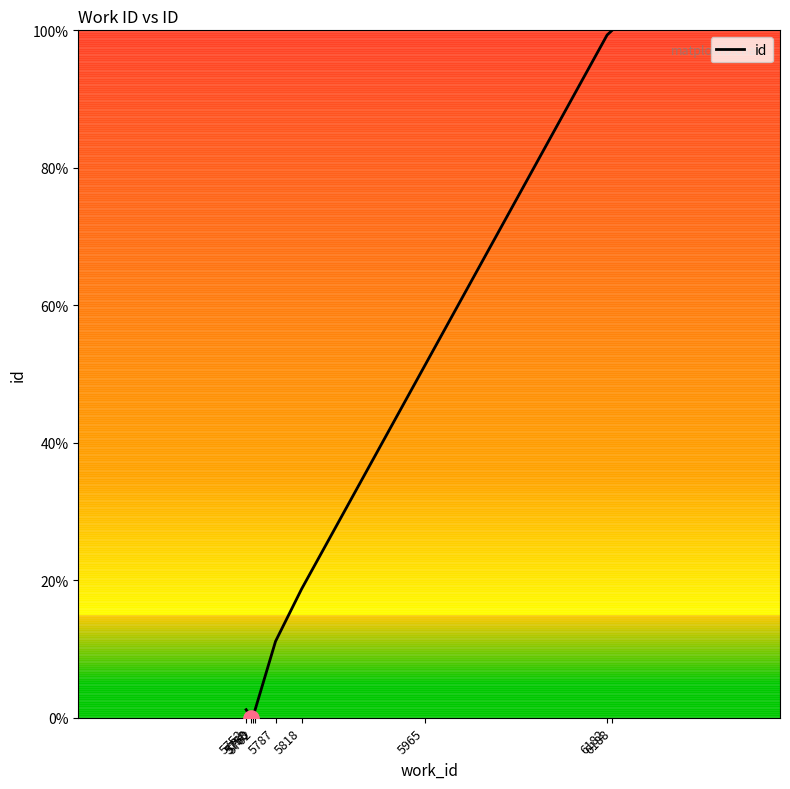

What is the change in value from 5758 to 5818?

+18.7